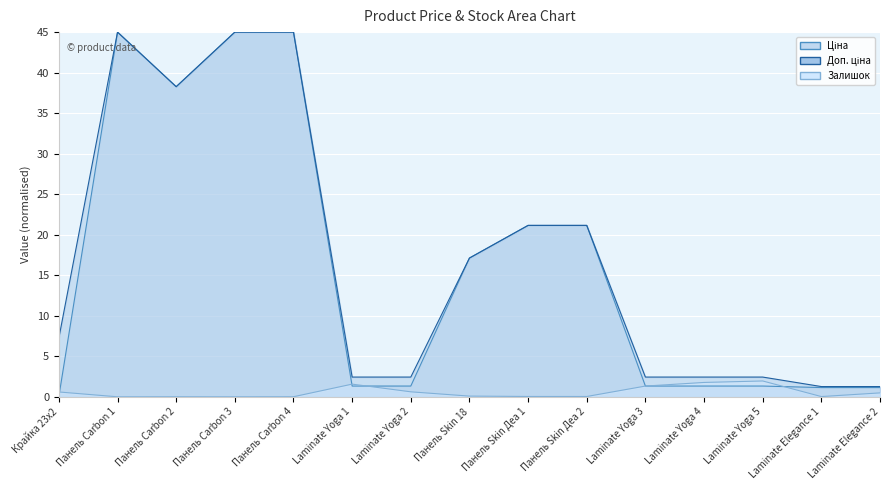

What is the spread (max minus min) of values at Панель Skin 18?

17.0